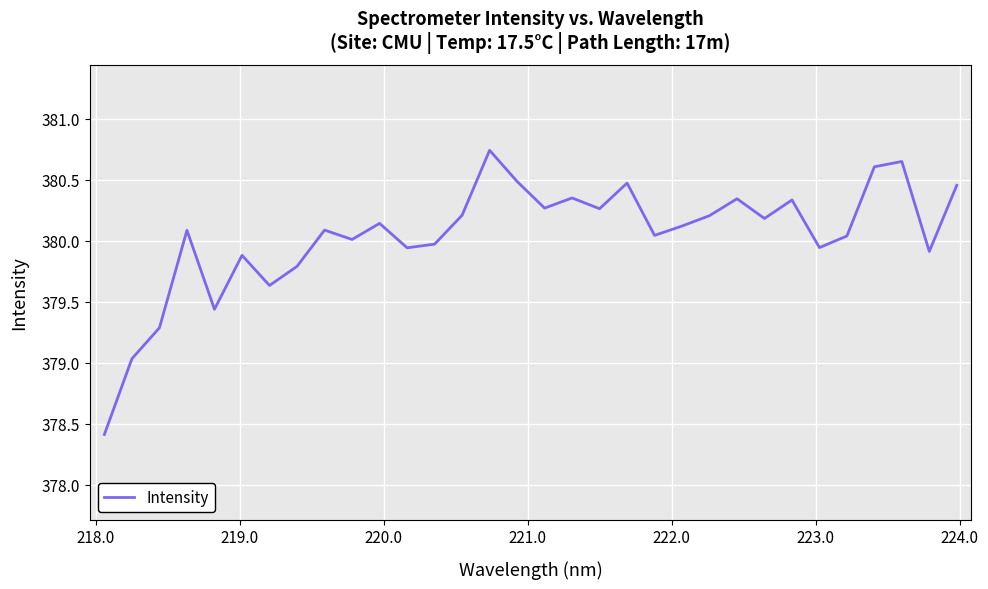

What is the minimum value shown in the chart?

378.4